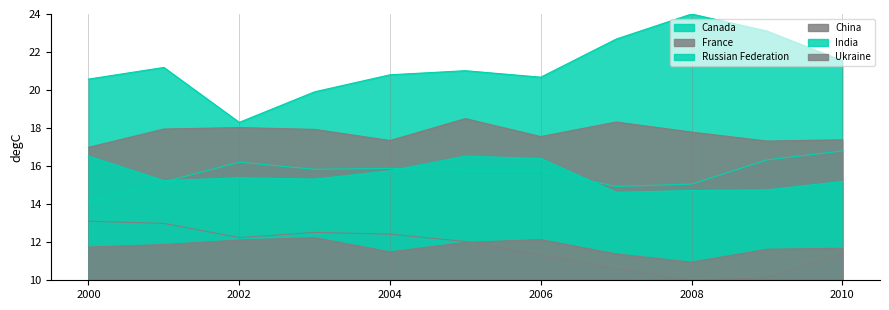

Which category has the lowest value in the Russian Federation series?

2000